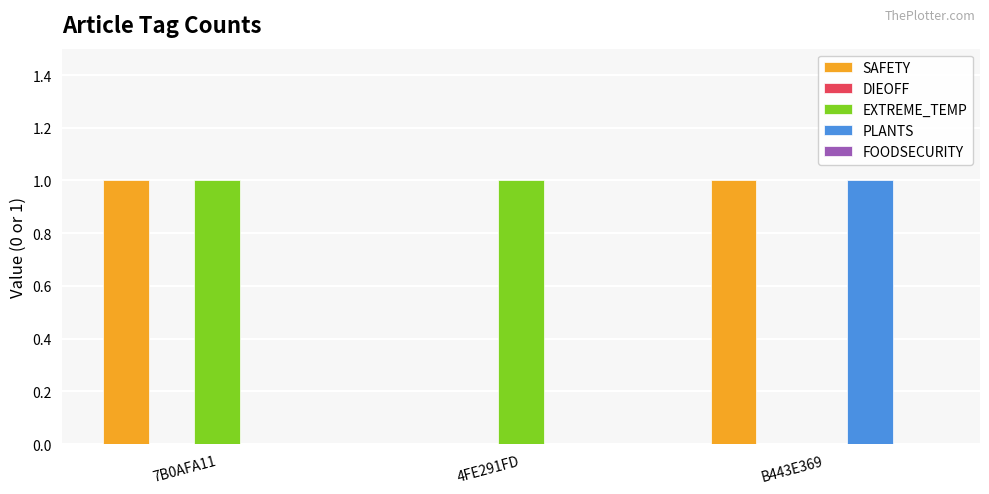

How many groups of bars are there?

3